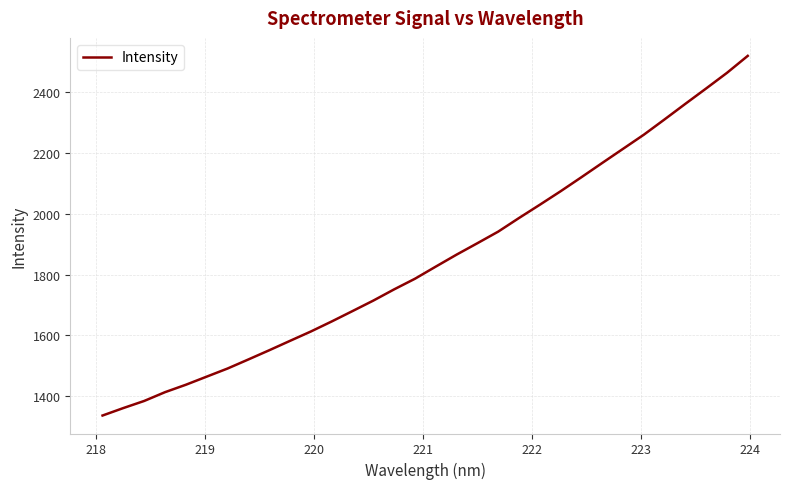

What is the difference between the maximum and minimum values?

1183.9